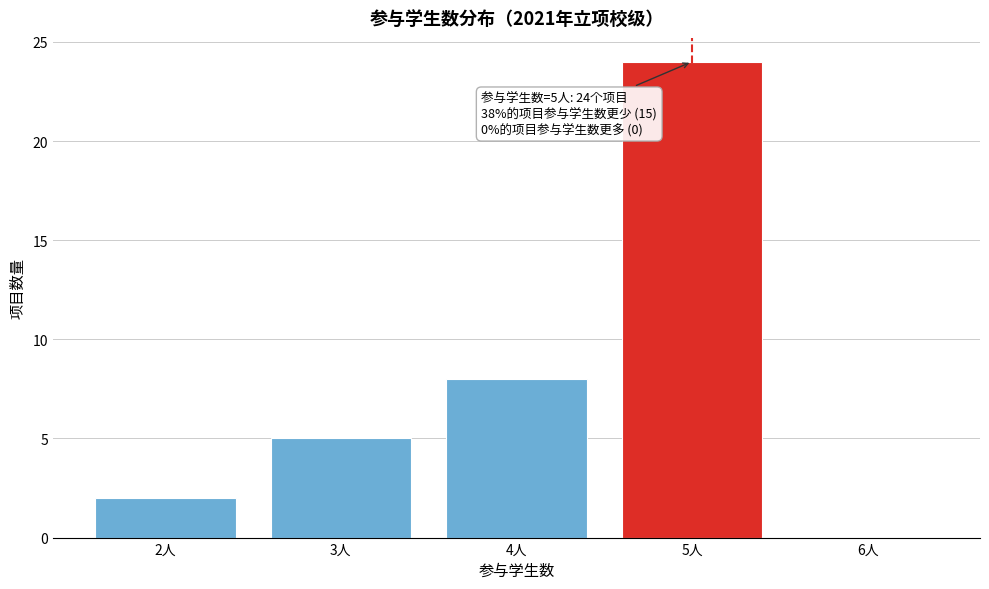

Which range on the x-axis has the tallest bar?

4.5 to 5.5